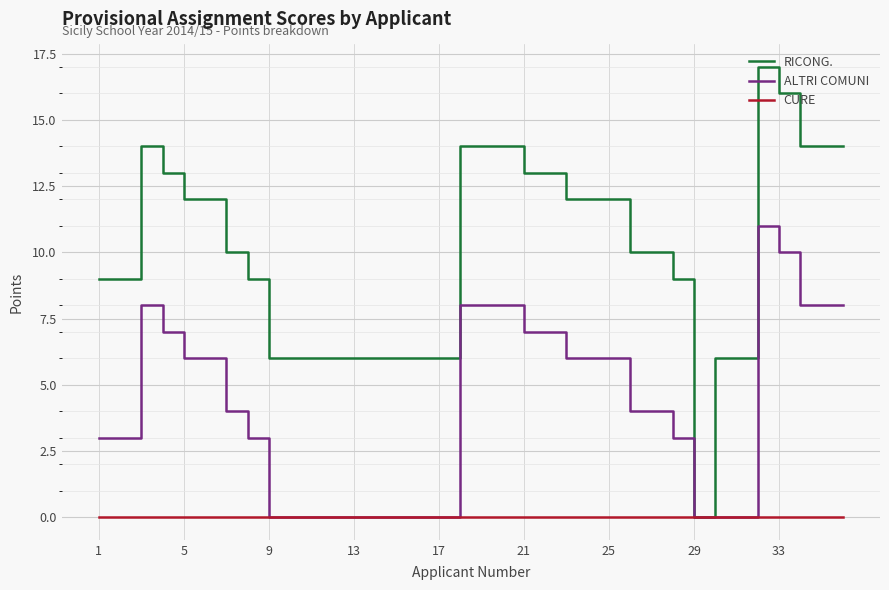

Does the chart display data point markers on the line(s)?

No